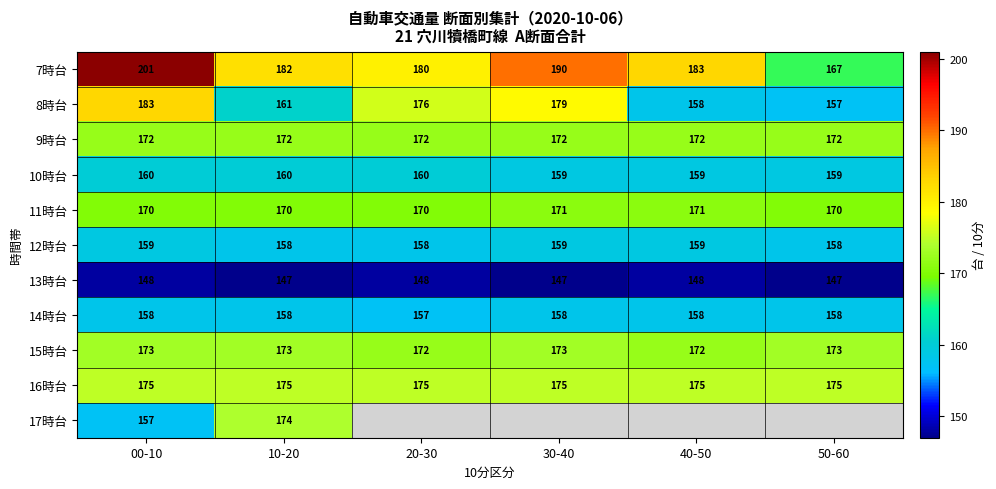

The value of 8時台 at 10-20 is 40. True or false?

False